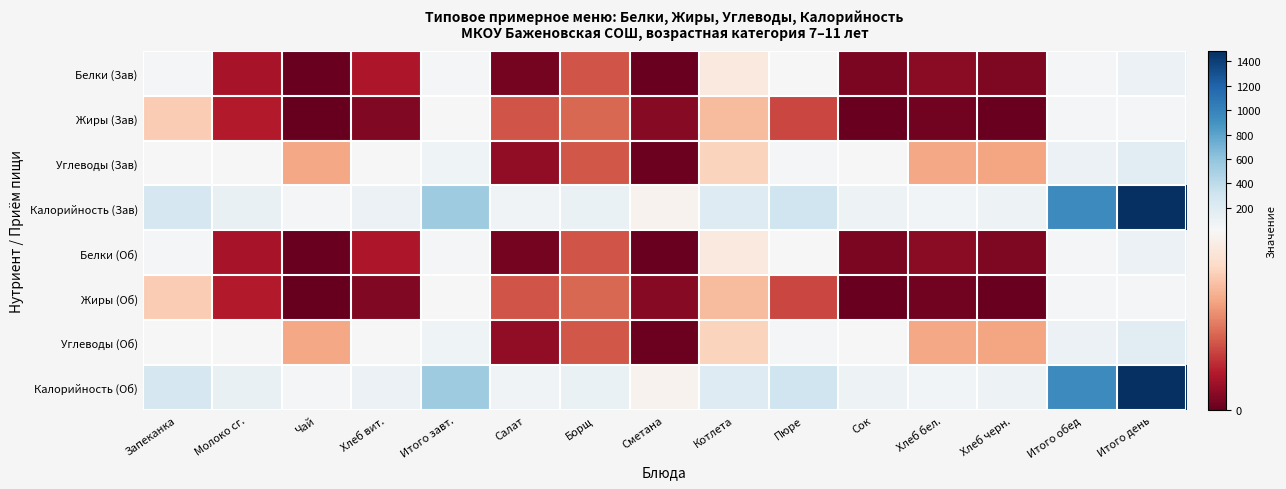

Which series has the widest spread of values?

Калорийность (Зав)